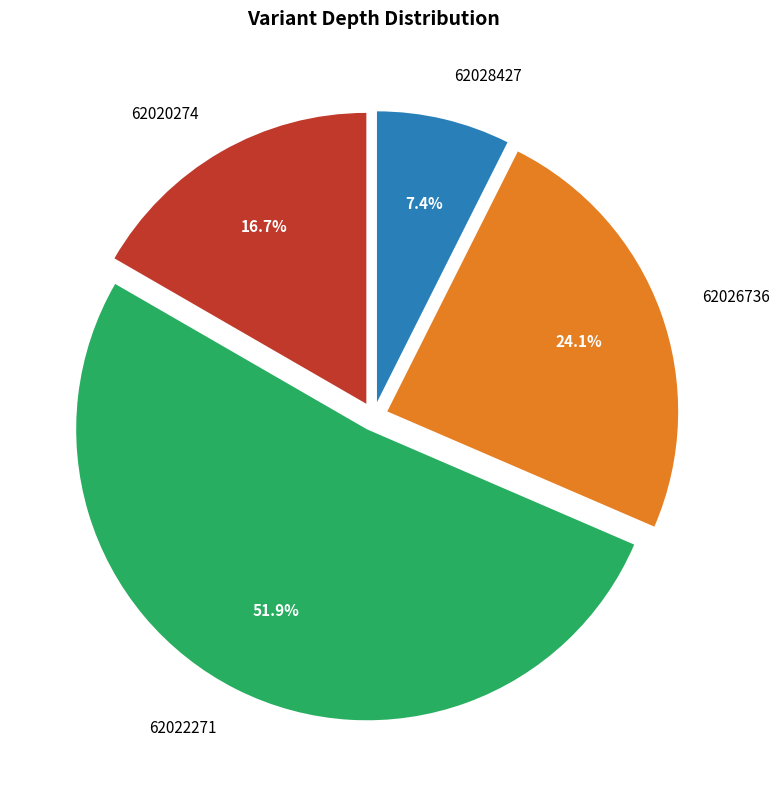

Rank the categories by value from highest to lowest.

62022271, 62026736, 62020274, 62028427